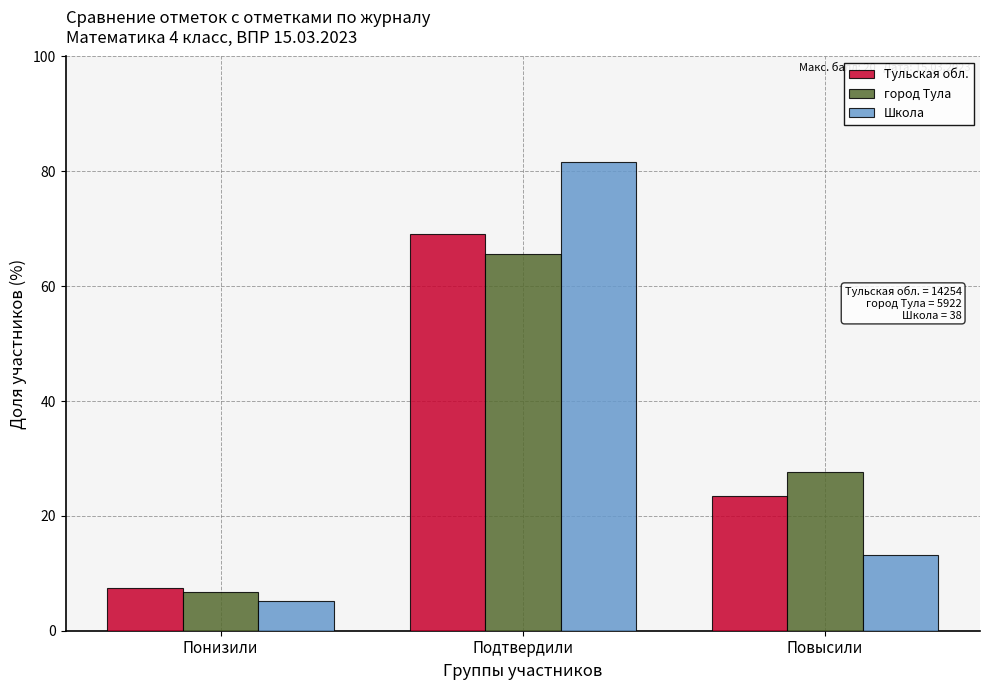

Reading left to right, list all the values displayed in this chart.

Тульская обл.: 7.4	69.1	23.5
город Тула: 6.8	65.6	27.6
Школа: 5.3	81.6	13.2